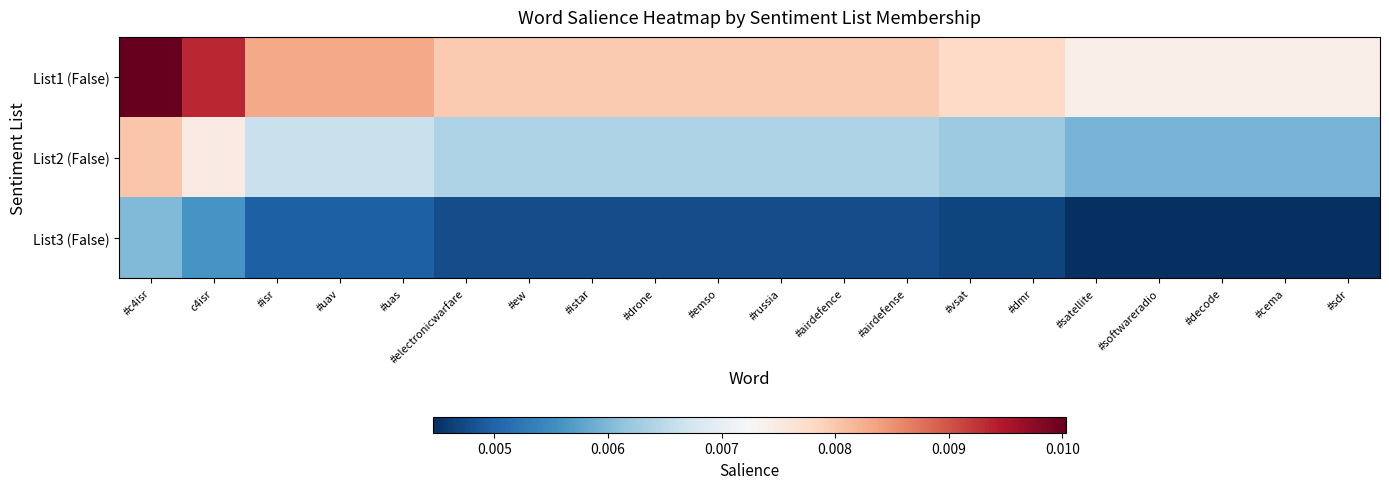

At which category is the sum across all series the highest?

#c4isr